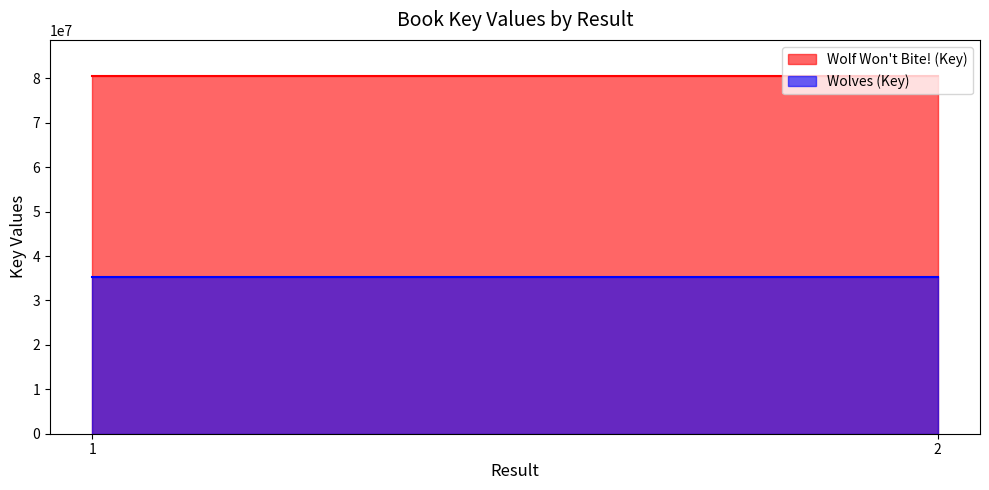

The value of Wolf Won't Bite! (Key) at 2 is 54375342. True or false?

False